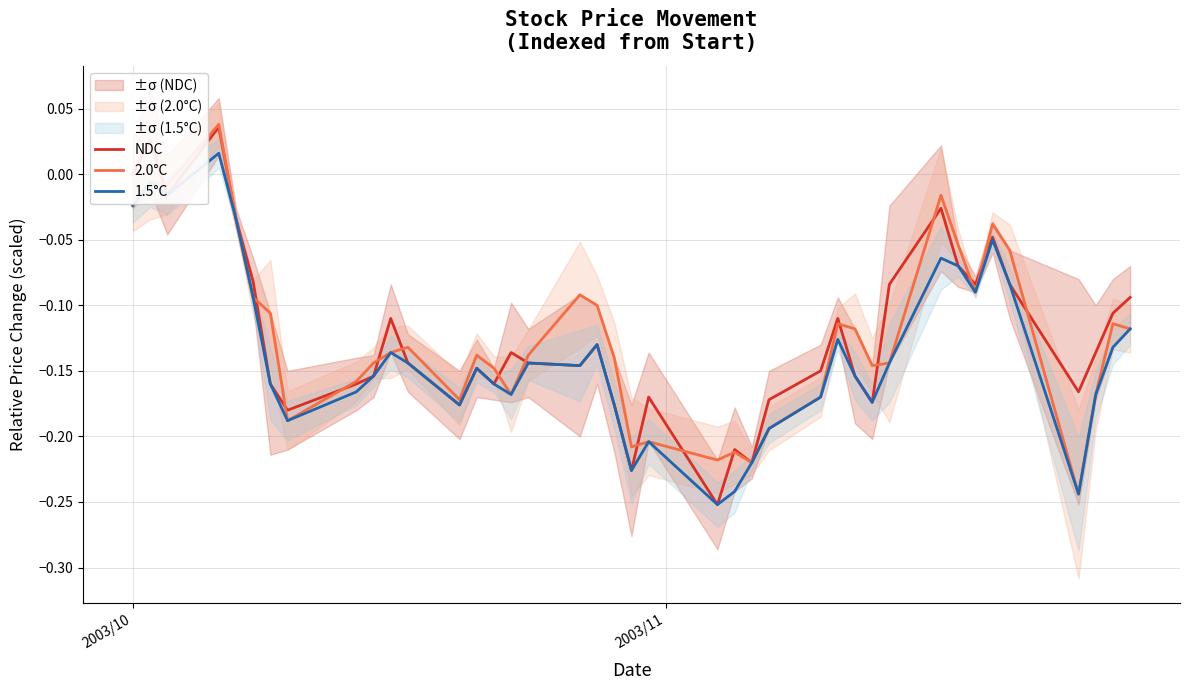

True or false: 1.5°C and 2.0°C cross at least once.

False